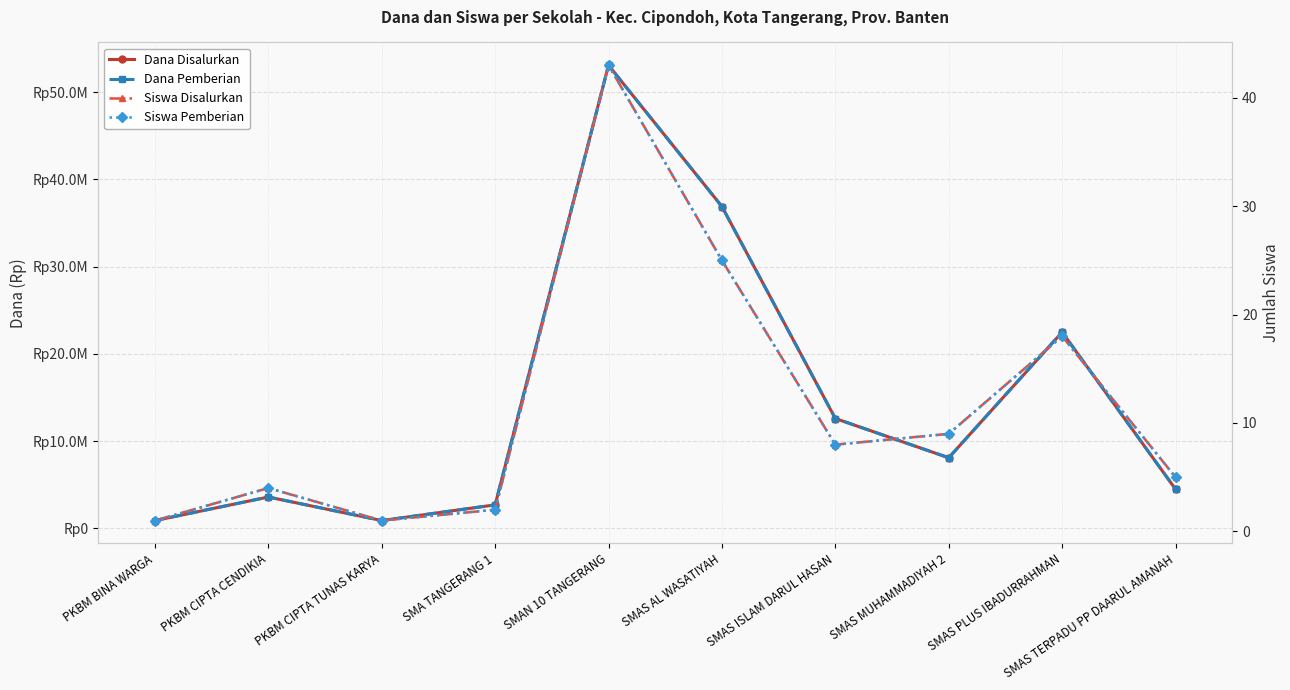

What is the total value across all series at SMAN 10 TANGERANG?

106200086